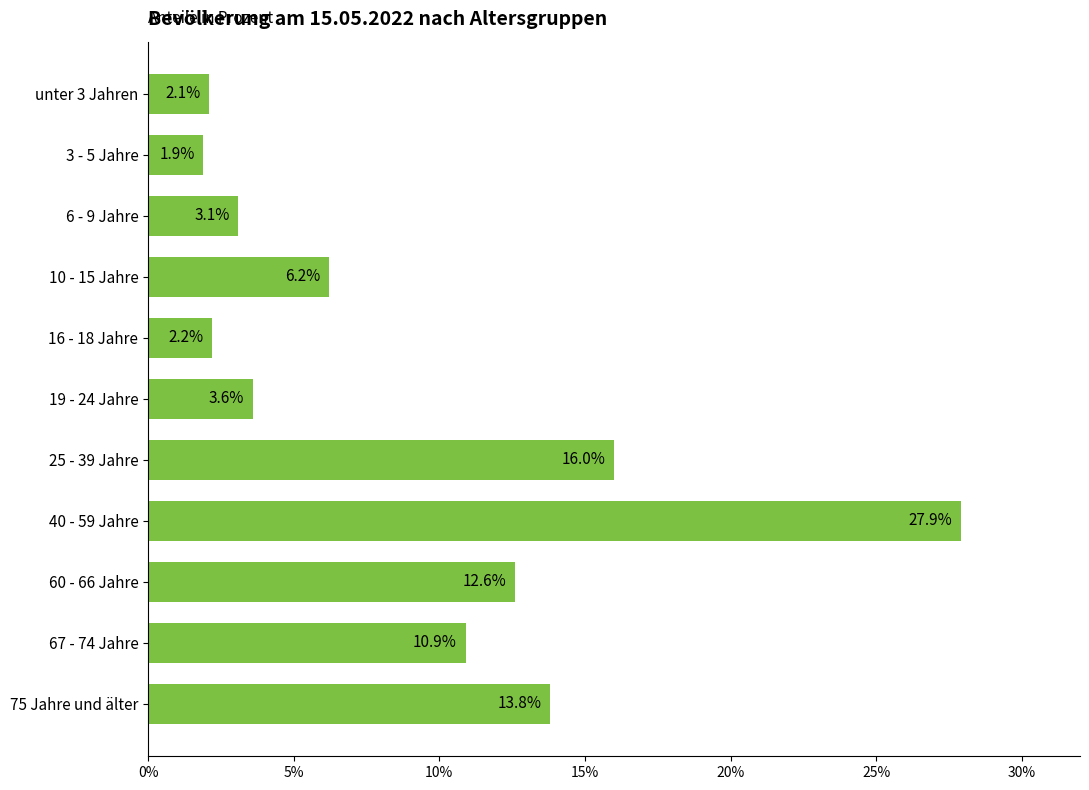

How many bars are there in total?

11